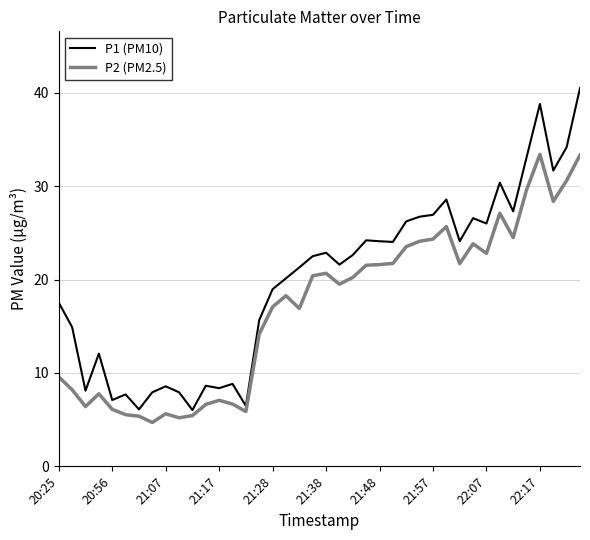

What is the lowest value of the P2 (PM2.5) series?

4.7